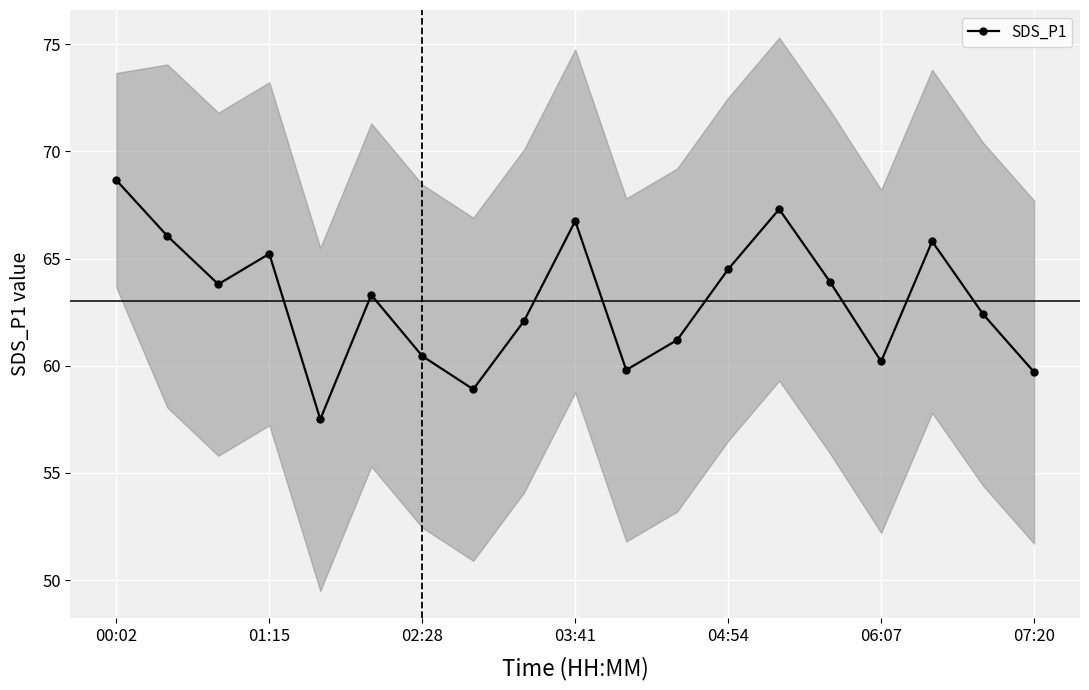

The value of SDS_P1 at 01:15 is 45.6. True or false?

False